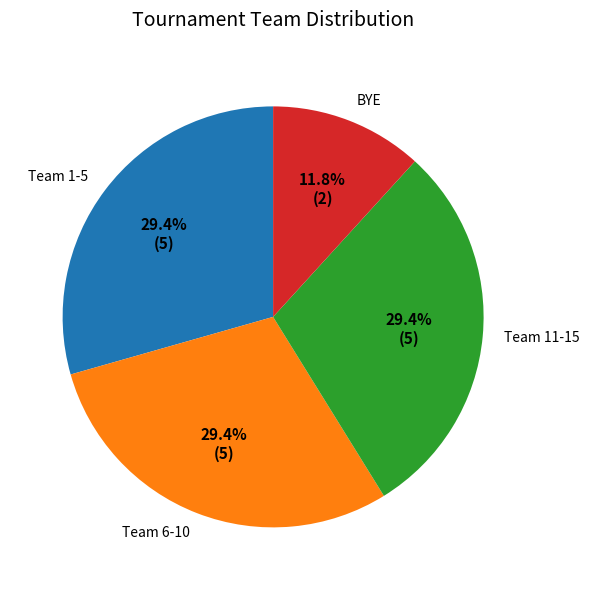

What is the smallest slice in the pie chart?

BYE